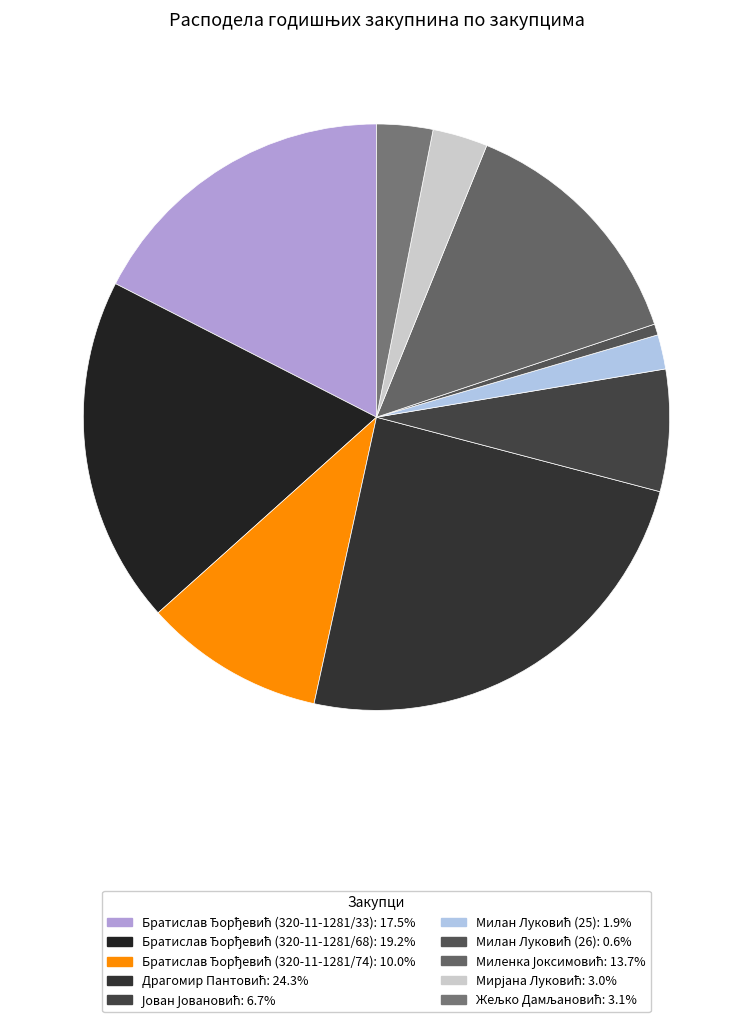

Which slice is the smallest?

Милан Луковић (26)